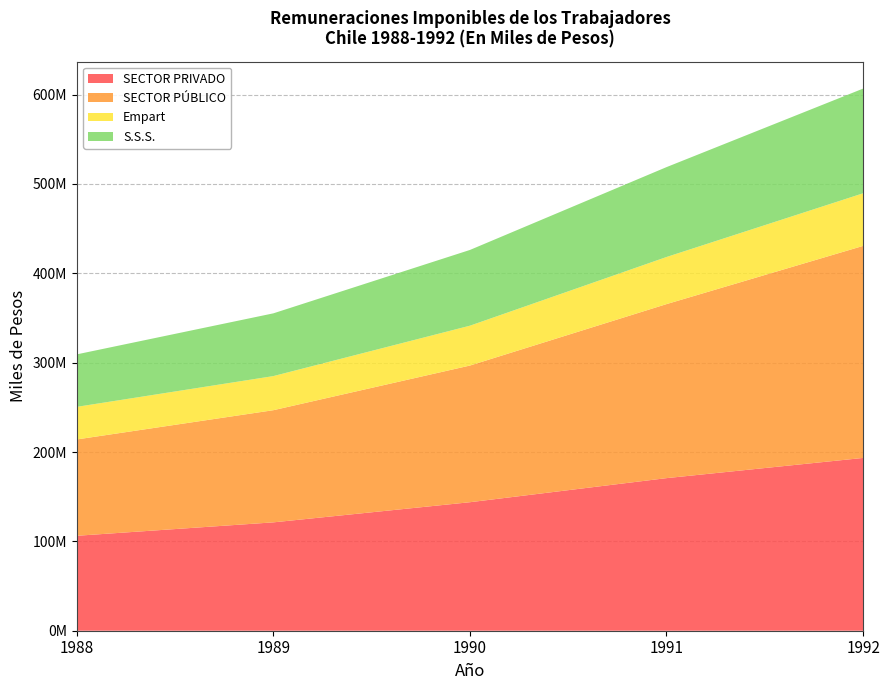

Reading right to left, what are all the values shown in this chart?

SECTOR PRIVADO: 1992=193381309	1991=170781367	1990=143826300	1989=121283333	1988=106258505
SECTOR PÚBLICO: 1992=237309675	1991=194774913	1990=152978568	1989=125539699	1988=107827344
Empart: 1992=58886472	1991=52713641	1990=44589978	1989=38173325	1988=36485865
S.S.S.: 1992=117176862	1991=100600949	1990=84771651	1989=70220500	1988=58742792